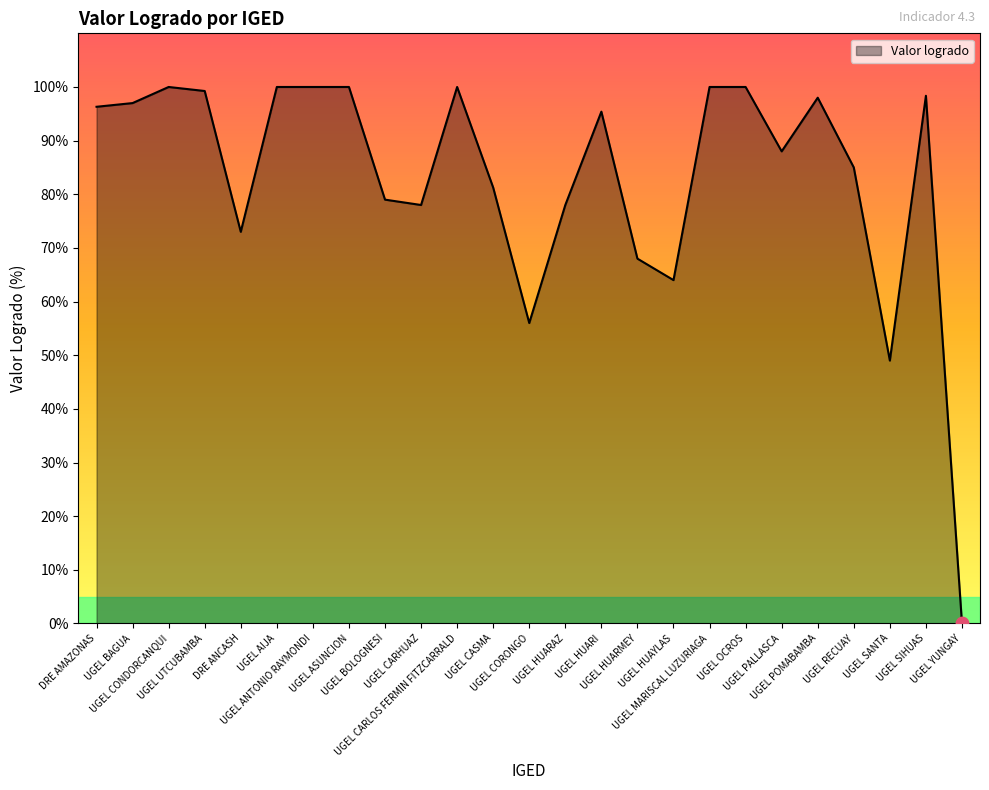

Approximately how many times larger is the value at DRE ANCASH compared to UGEL CARHUAZ?

0.9